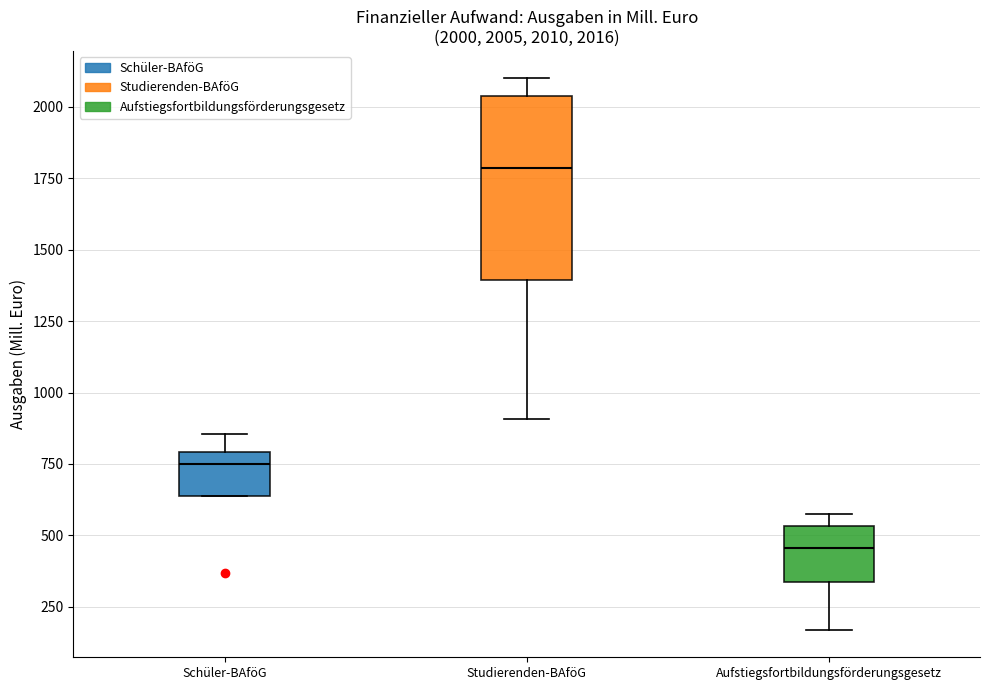

Which box's median line is the lowest?

Aufstiegsfortbildungsförderungsgesetz